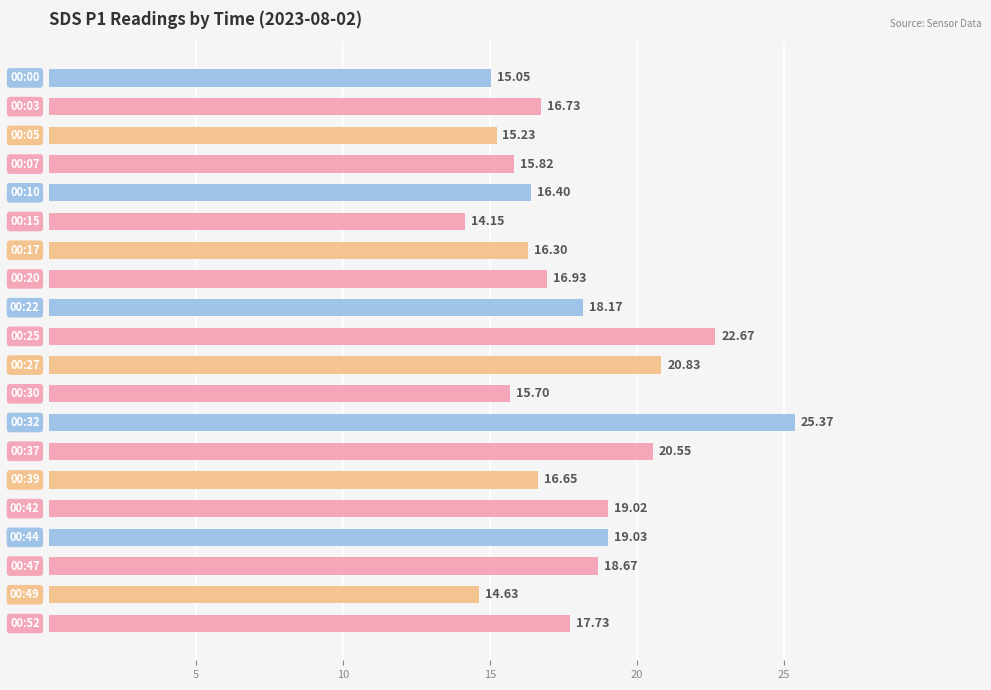

What is the sum of all values?

355.6